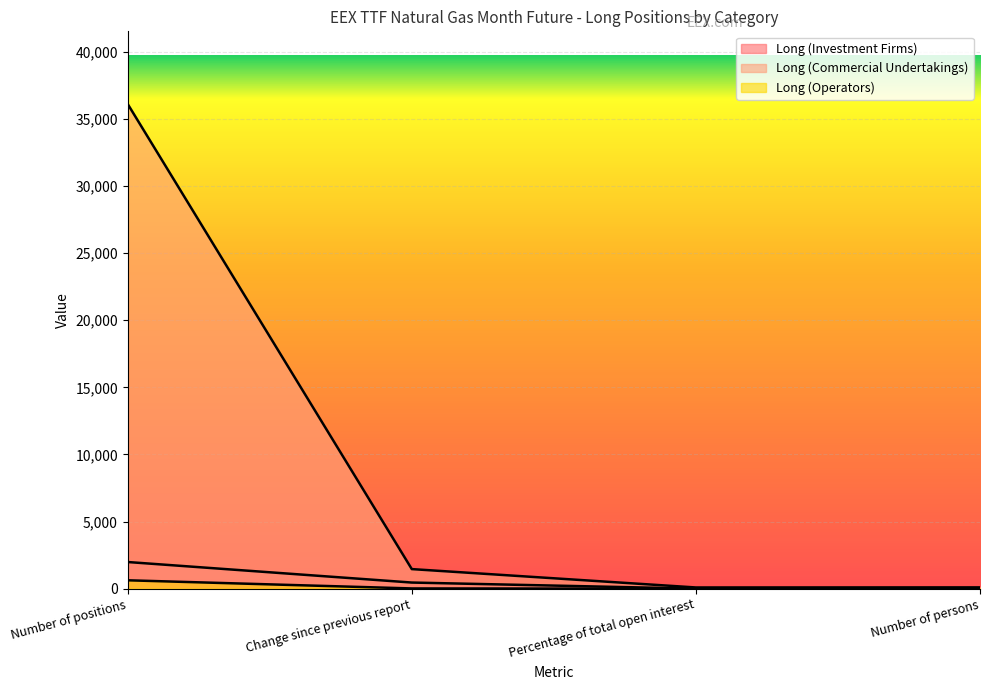

What is the sum of all Long (Operators) values?

651.6